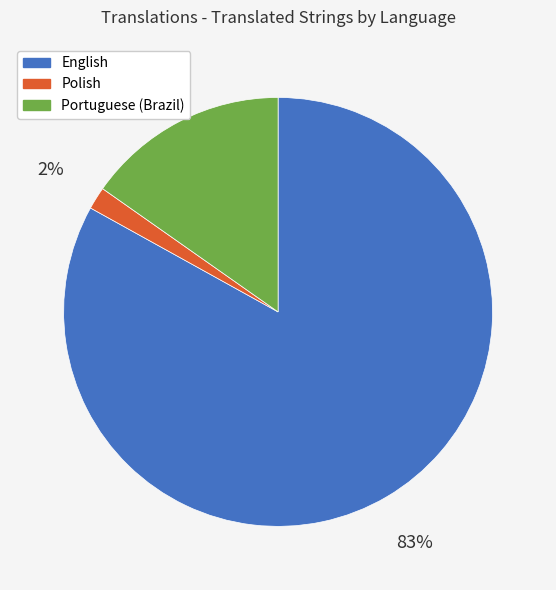

To the nearest percent, what percentage of the pie is Polish?

2%